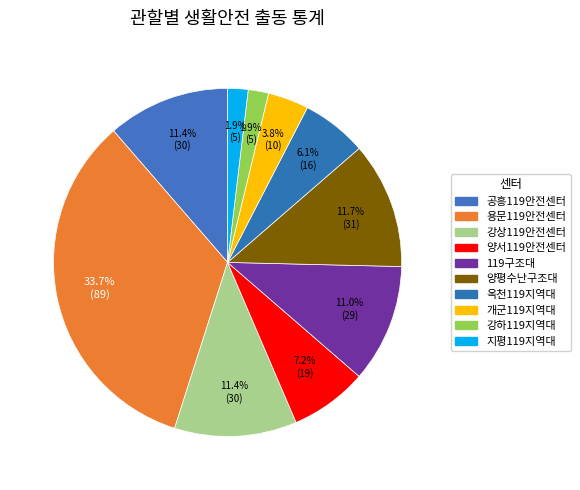

What is the largest slice in the pie chart?

용문119안전센터